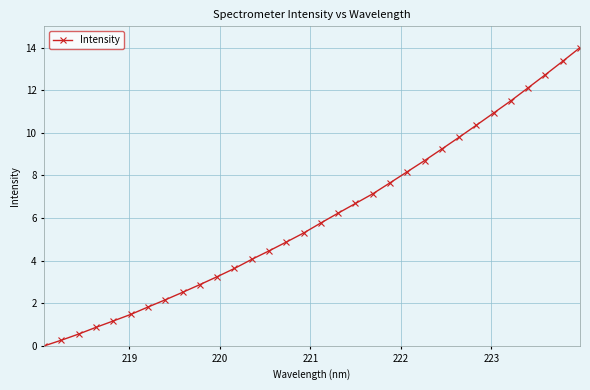

What is the value of the 7th point from the left?

1.8